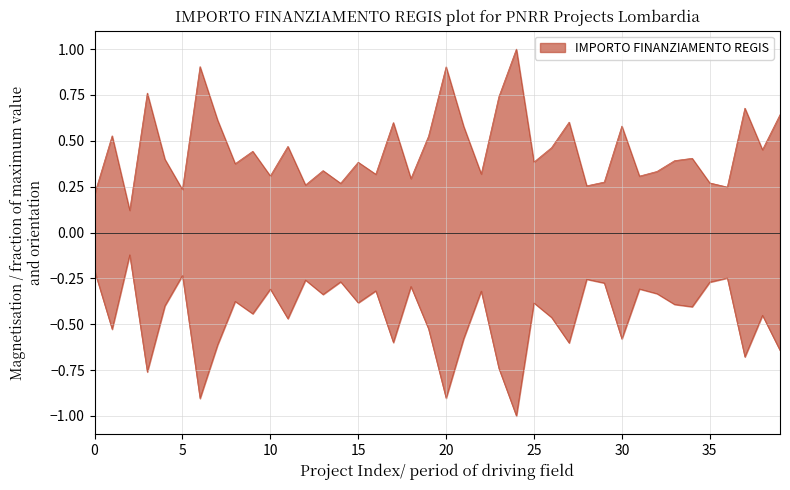

How many lines are shown in the chart?

1